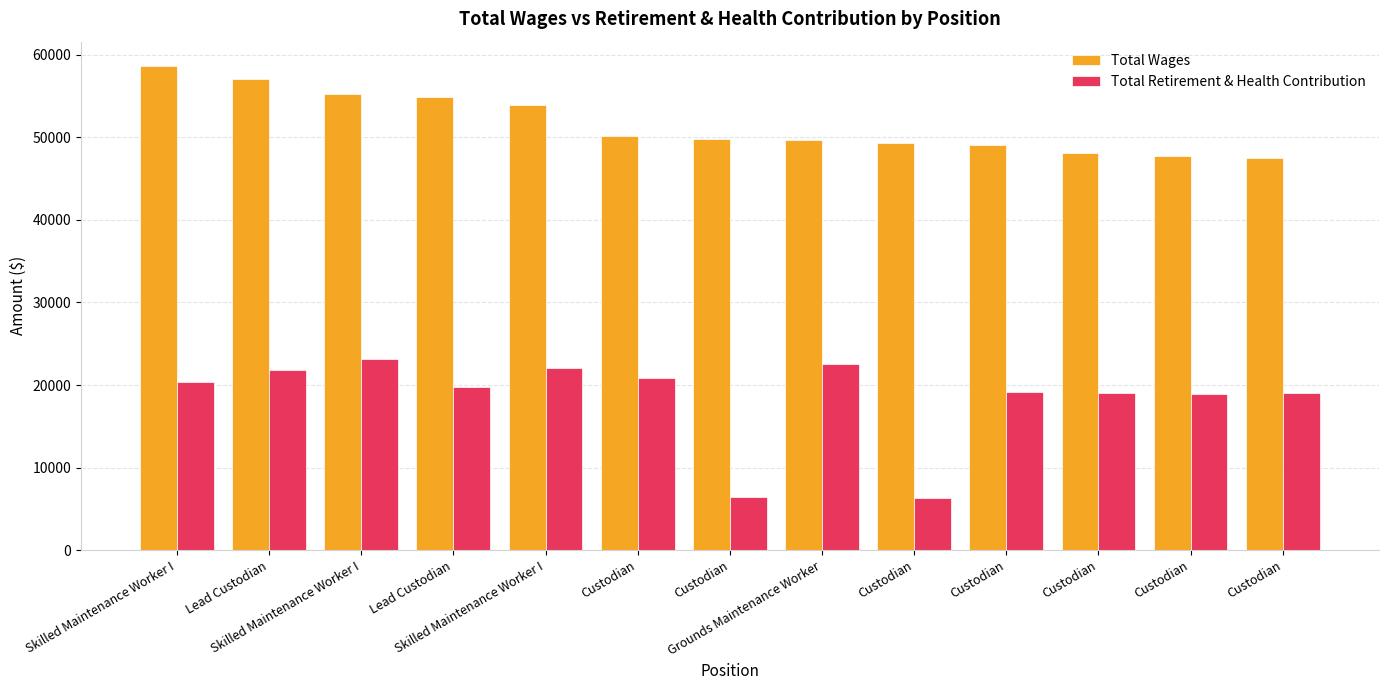

What is the sum of the Total Retirement & Health Contribution values at Lead Custodian and Custodian?

42719